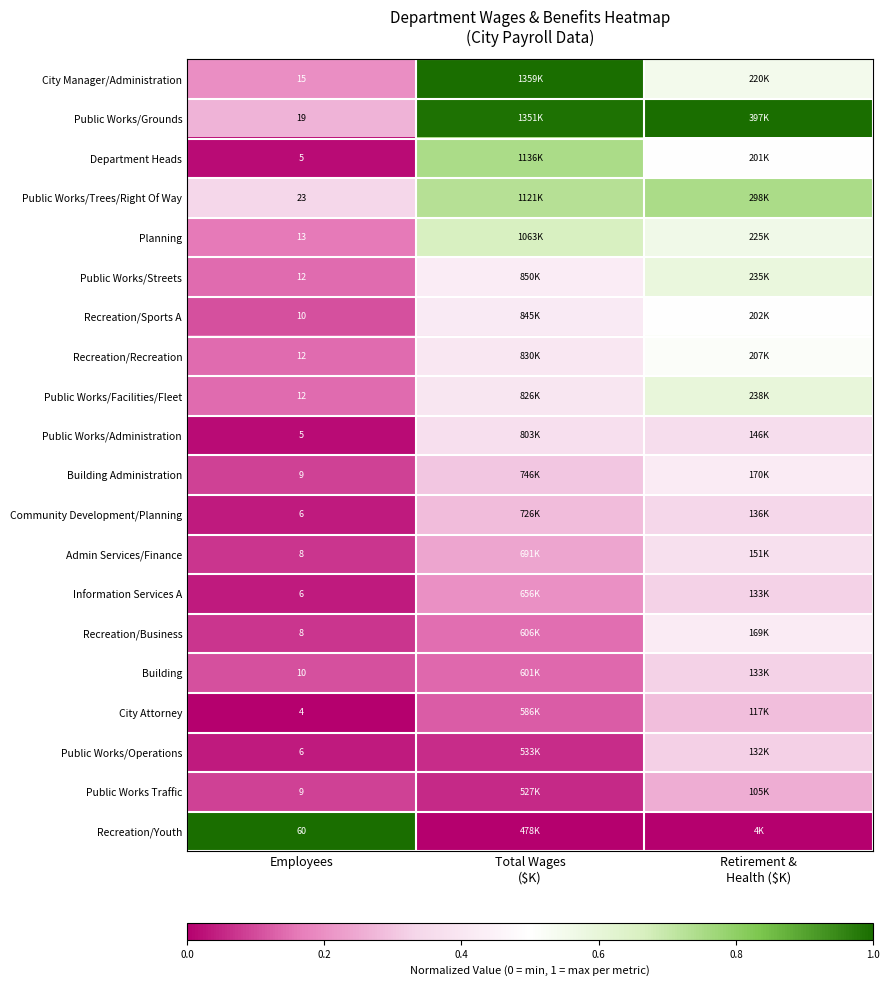

List the labels in order of Public Works/Administration value, largest first.

Total Wages ($K), Retirement & Health ($K), Employees